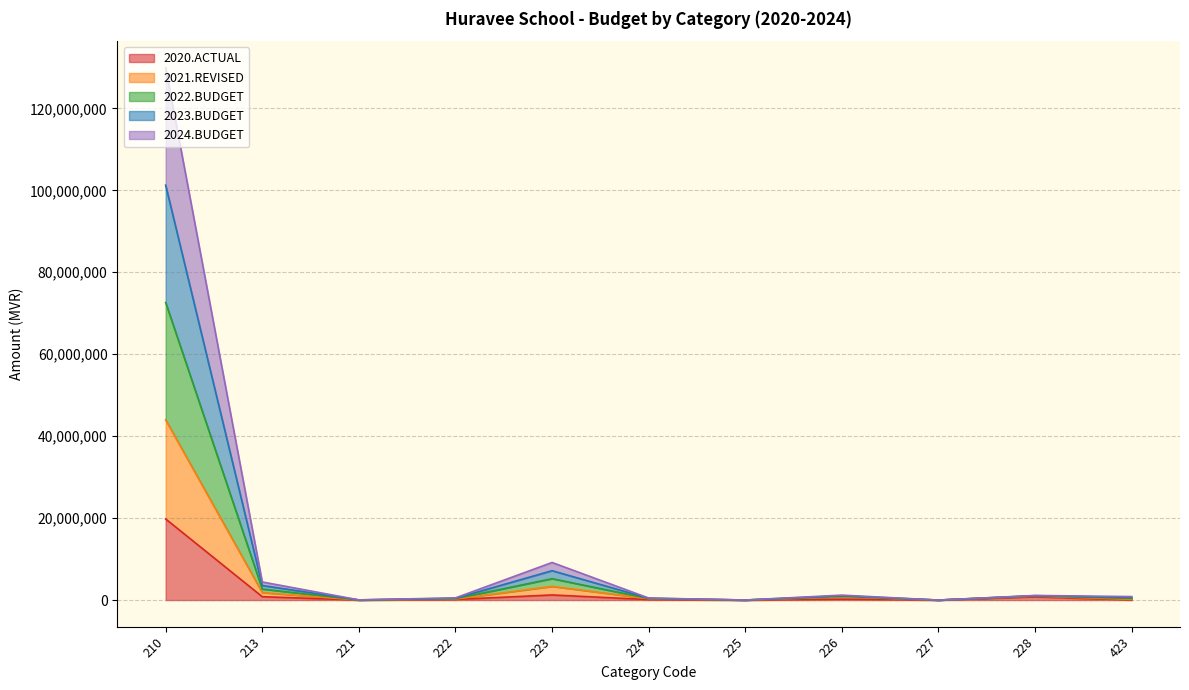

What is the total value across all series at 221?

47750